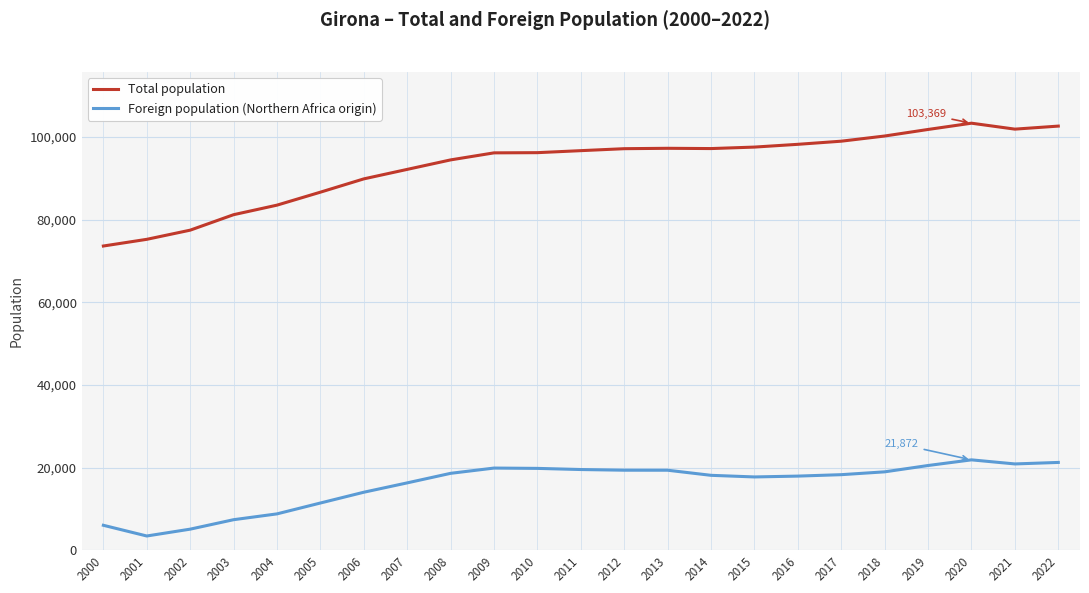

How many series are shown in this chart?

2